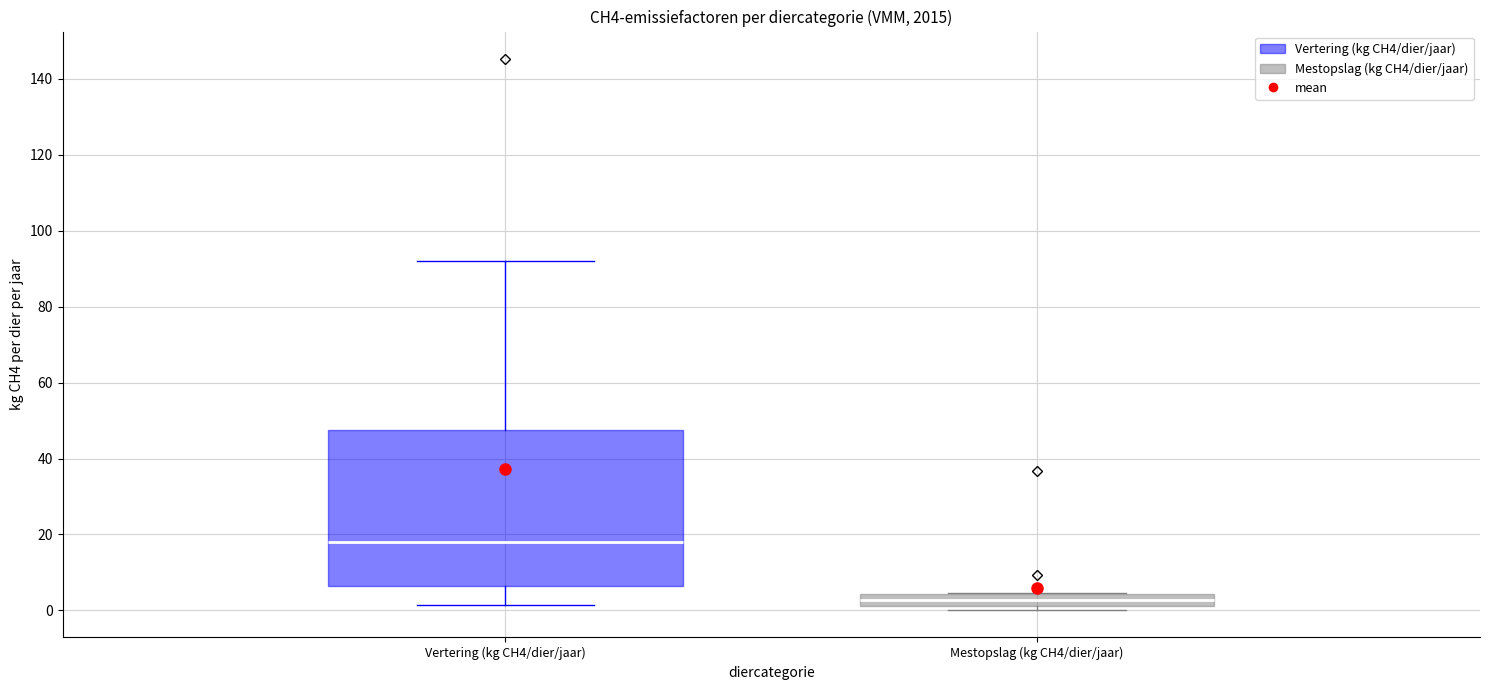

Which box's median line is the lowest?

Mestopslag (kg CH4/dier/jaar)